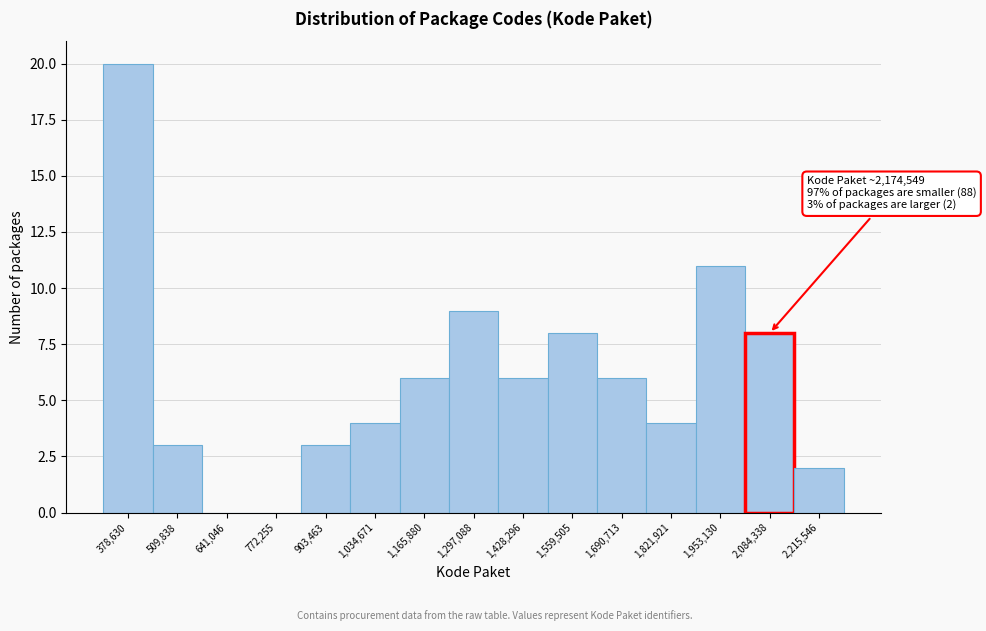

Reading right to left, transcribe all the data shown in this chart.

2,215,546=2	2,084,338=8	1,953,130=11	1,821,921=4	1,690,713=6	1,559,505=8	1,428,296=6	1,297,088=9	1,165,880=6	1,034,671=4	903,463=3	772,255=0	641,046=0	509,838=3	378,630=20